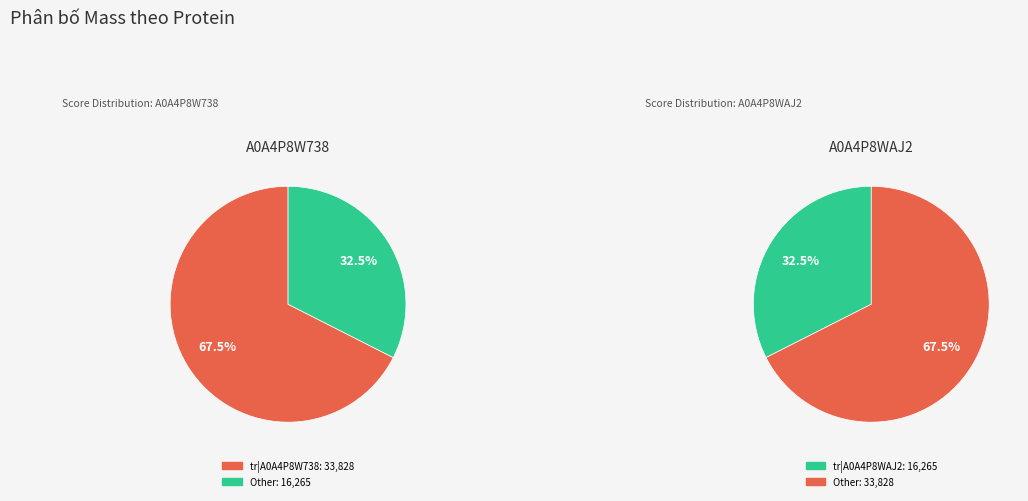

True or false: A0A4P8W738 accounts for 79% of the total.

False